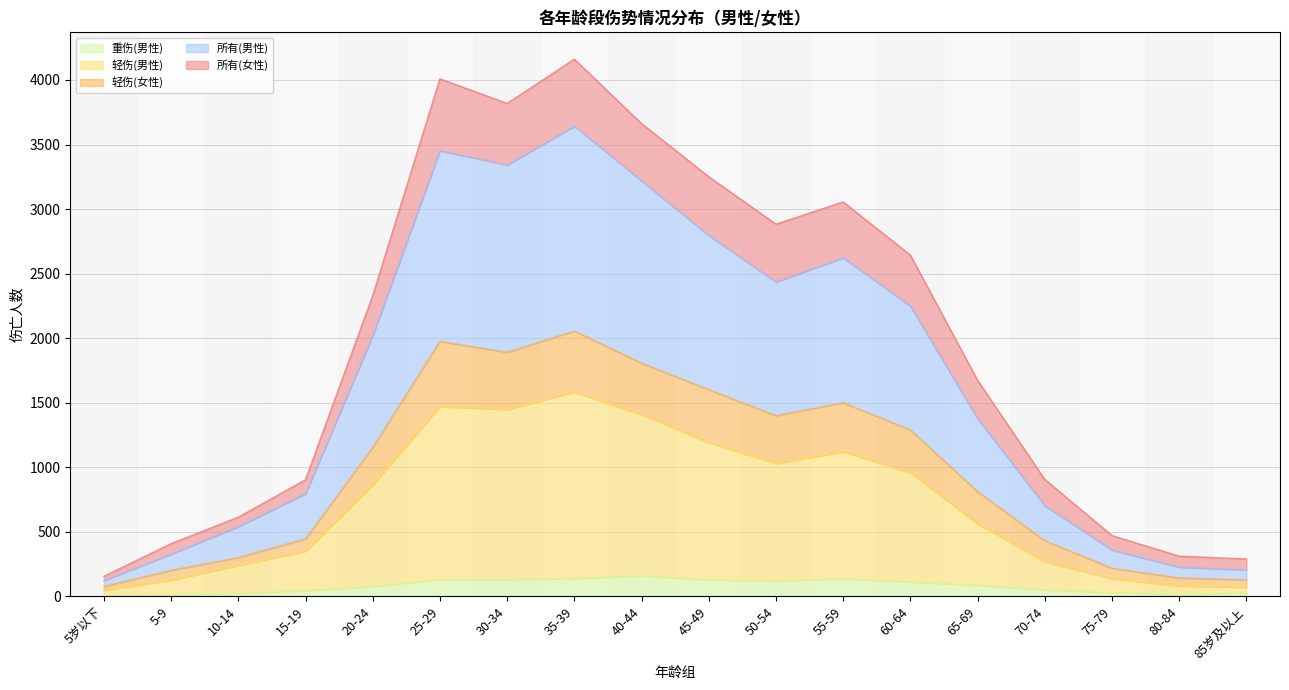

What position from the right is 75-79?

3